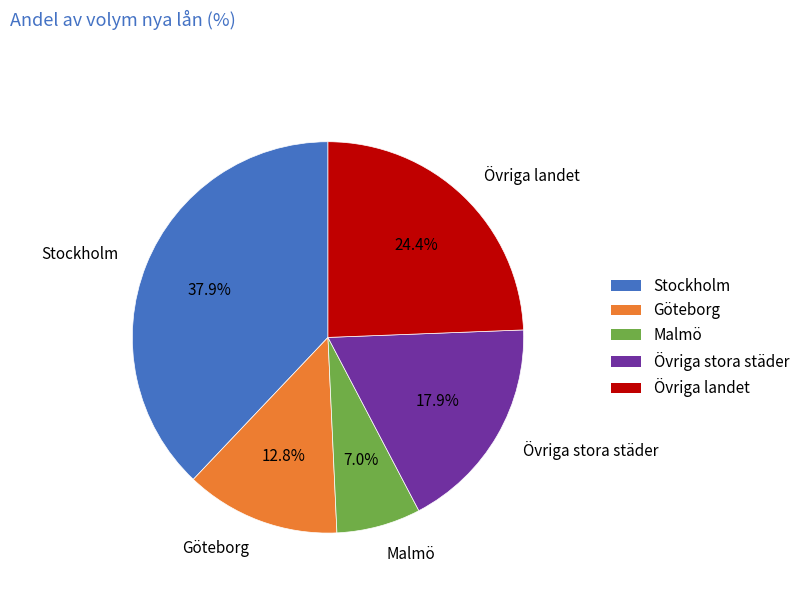

What percentage is the Övriga landet slice, to the nearest percent?

24%